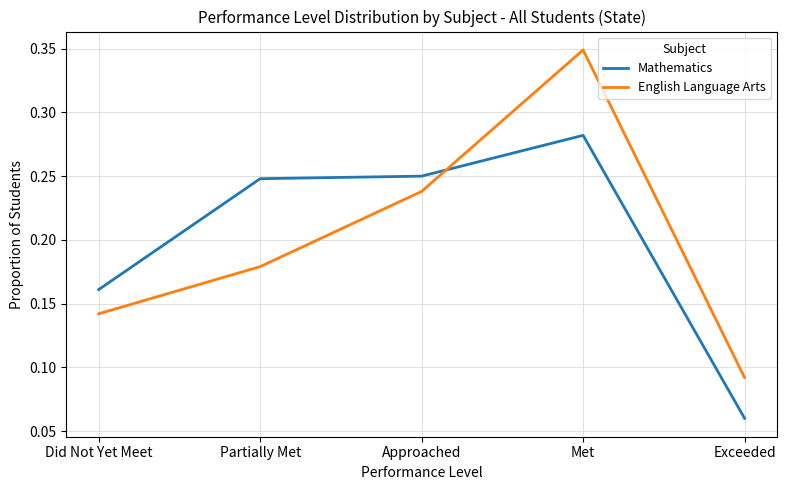

How many lines are shown in the chart?

2